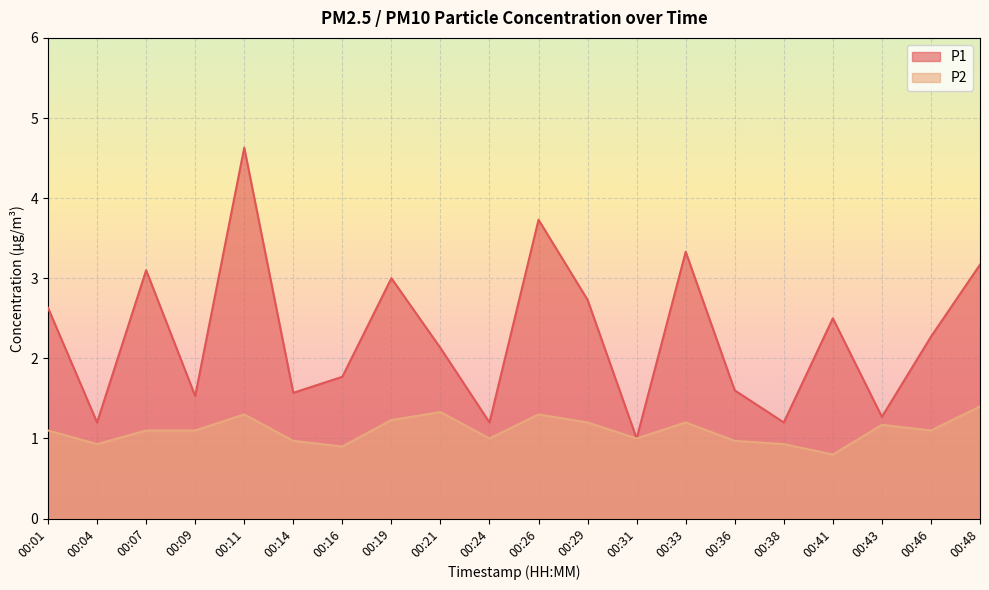

What is the difference between the highest and lowest values at 00:36?

0.6